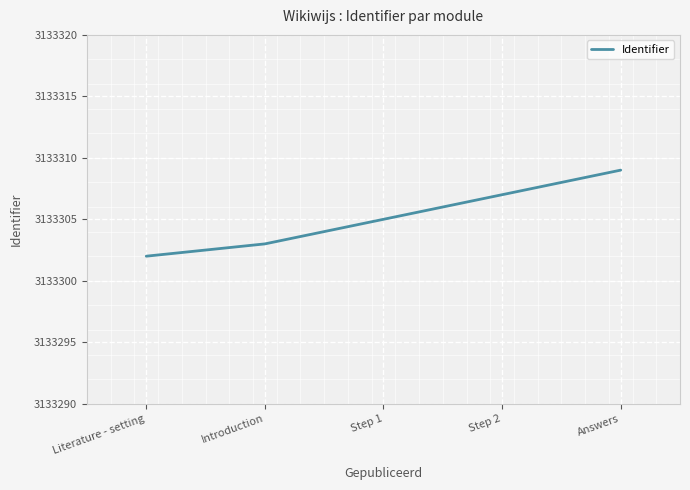

True or false: the data shows 3133302 at Literature - setting.

True